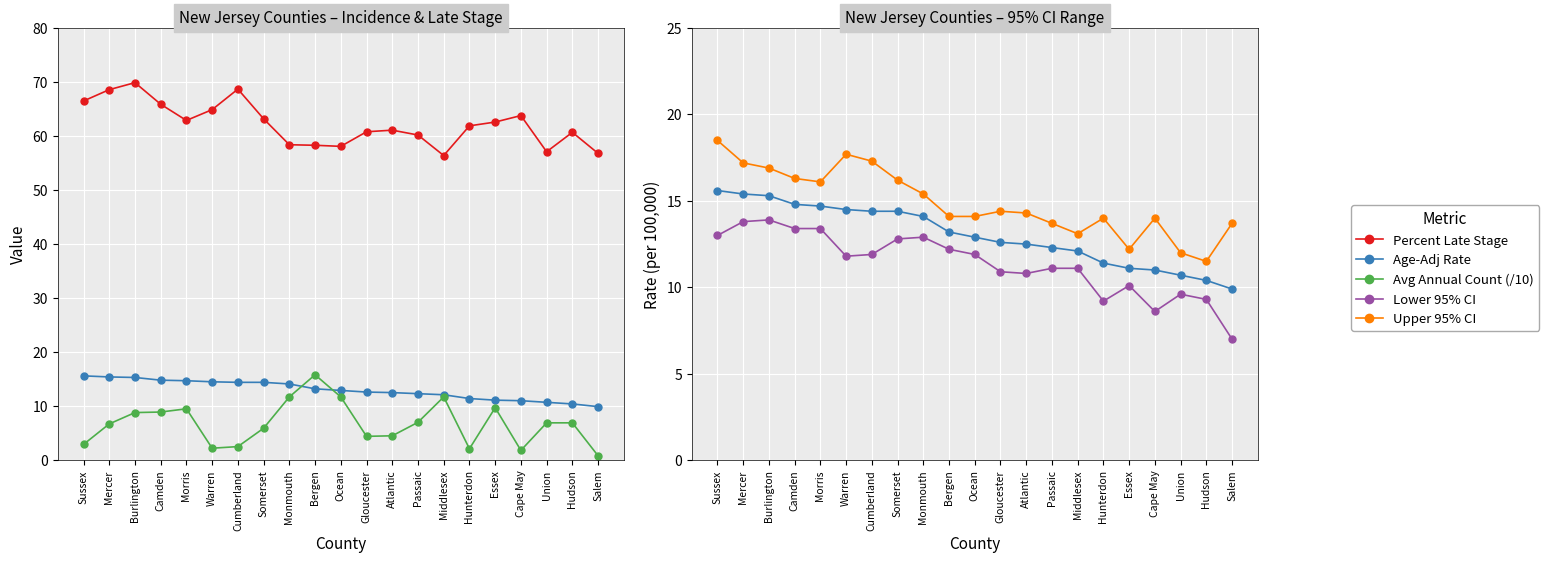

True or false: Avg Annual Count (/10) has a value of 2.9 at Sussex.

True